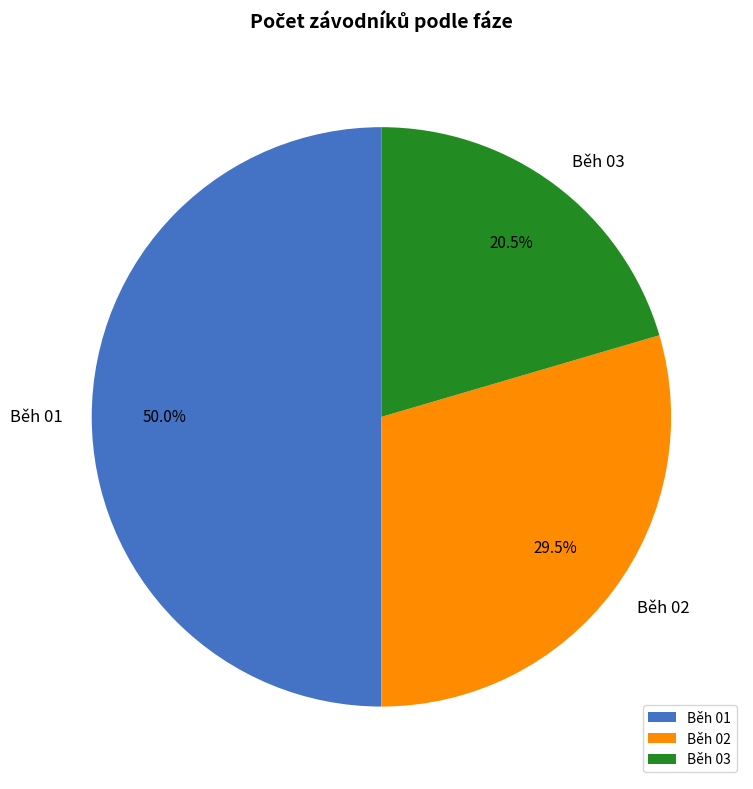

To the nearest percent, what is the combined percentage of Běh 01 and Běh 02?

80%